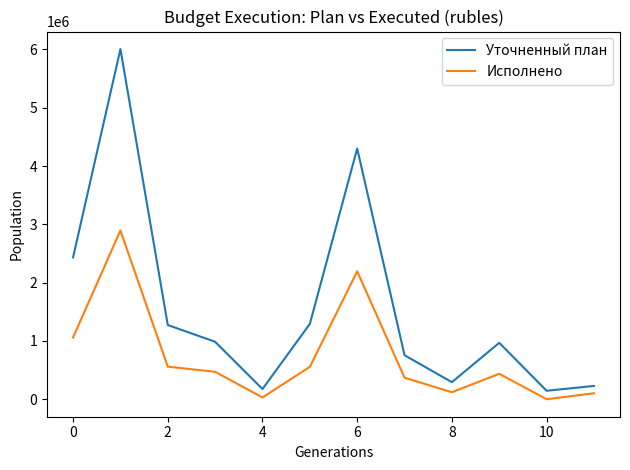

What is the average value of the Исполнено series?

732489.2